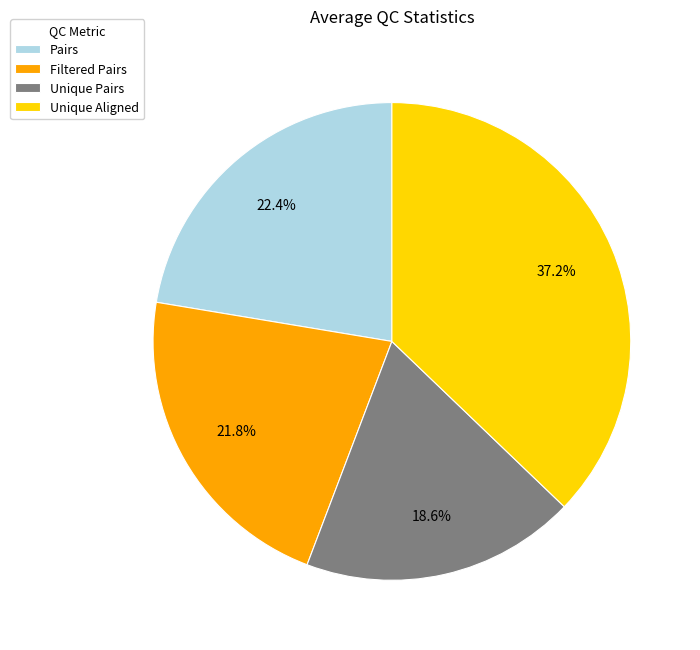

What percentage is NOT represented by Unique Aligned?

62.8%